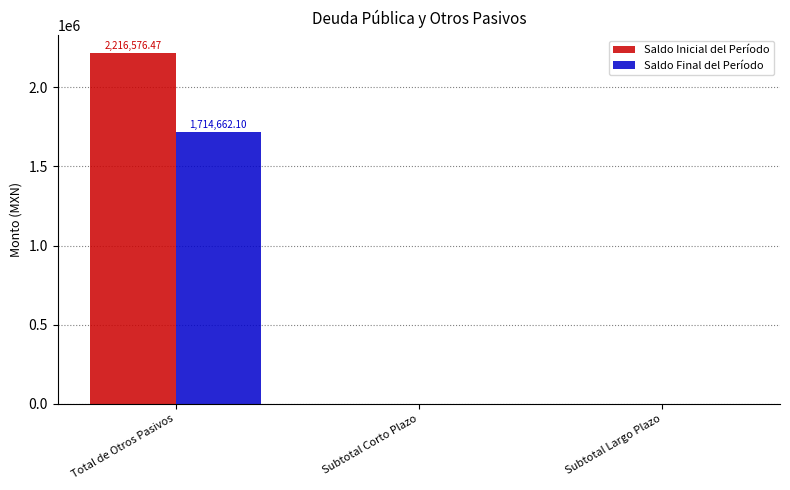

Are the bars grouped side by side (vs. stacked)?

Yes